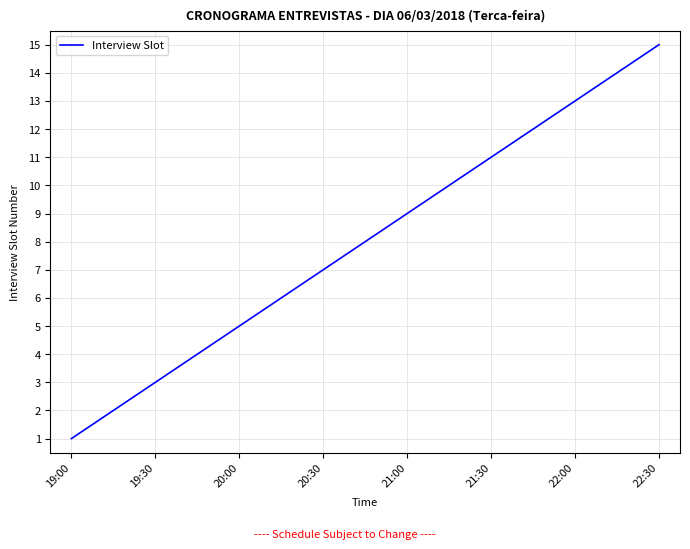

What is the maximum value shown in the chart?

15